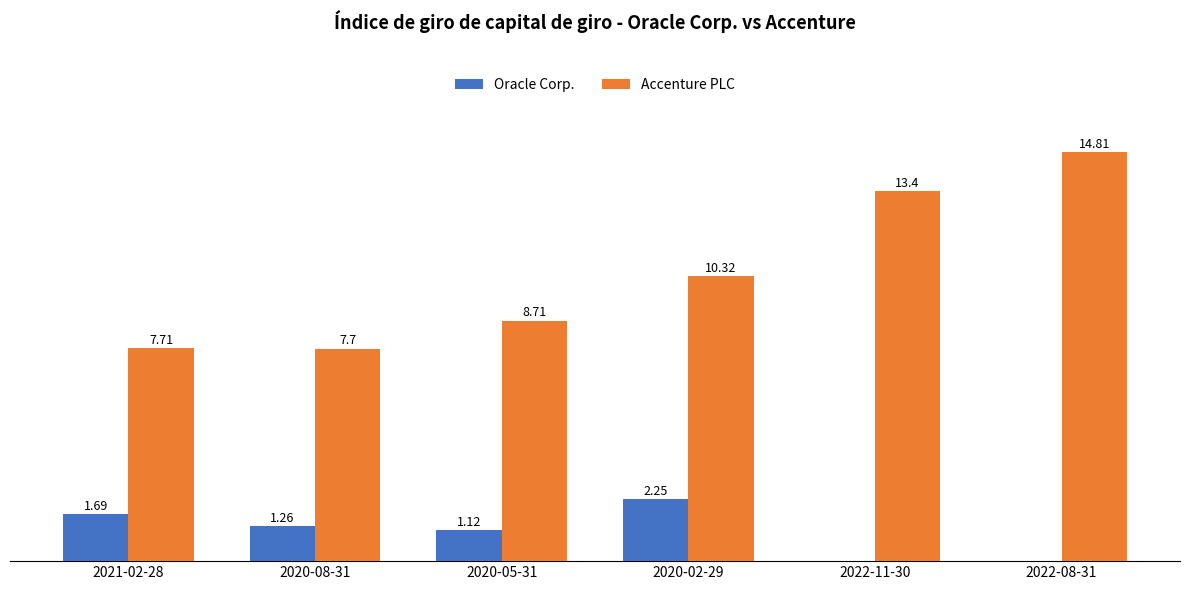

Which series has the largest total across all categories?

Accenture PLC